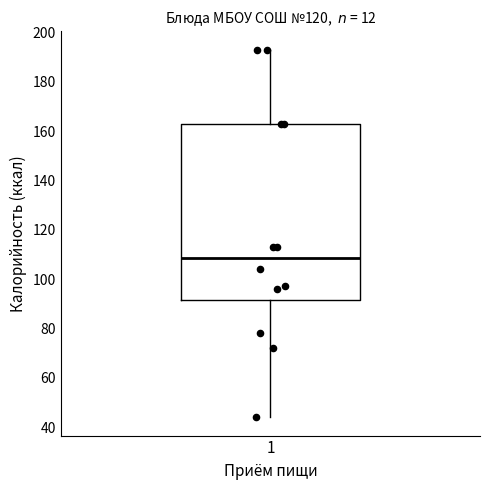

Transcribe this box plot: give where the median line is, the range the box spans, and where the two whiskers end, as read against the y-axis. The values are not printed on the chart, so give them approximately, as read against the axis.

median 108, box 92 to 164, whiskers 44 to 194